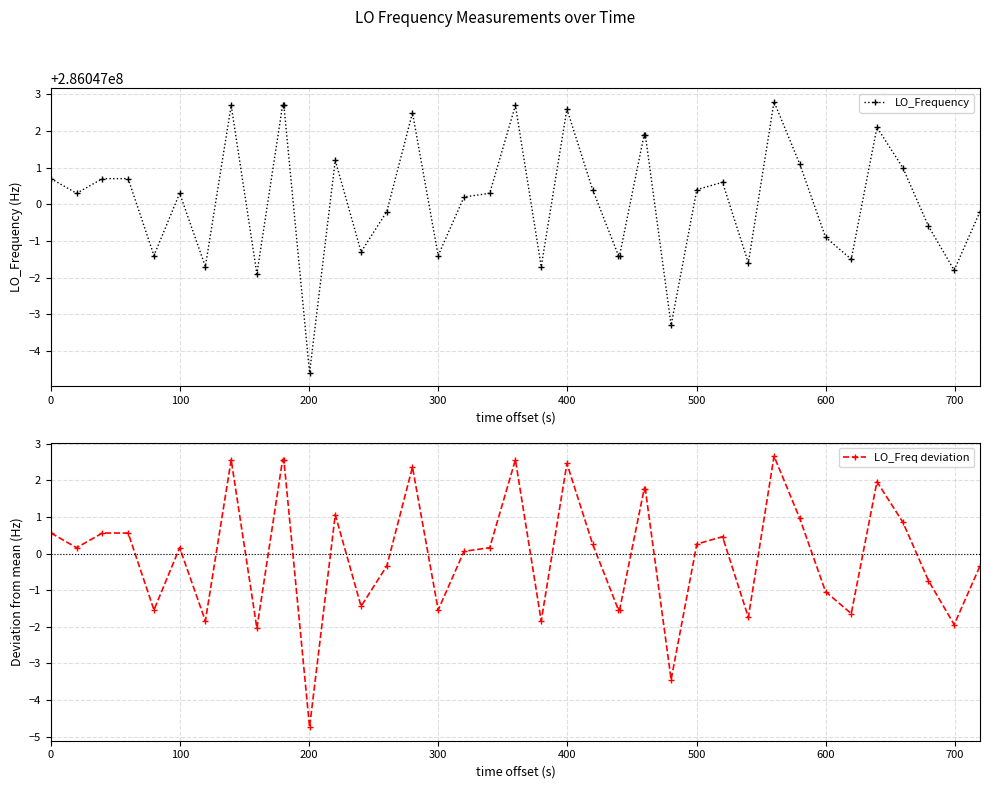

Which series has the largest total across all categories?

LO_Frequency